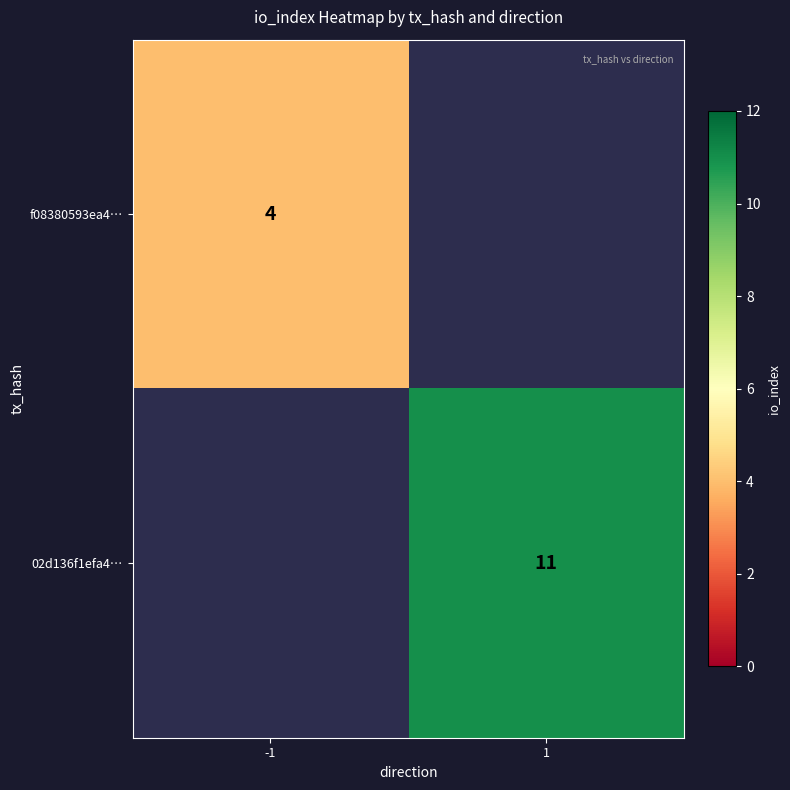

The 02d136f1efa4… series shows 17 at 1. True or false?

False